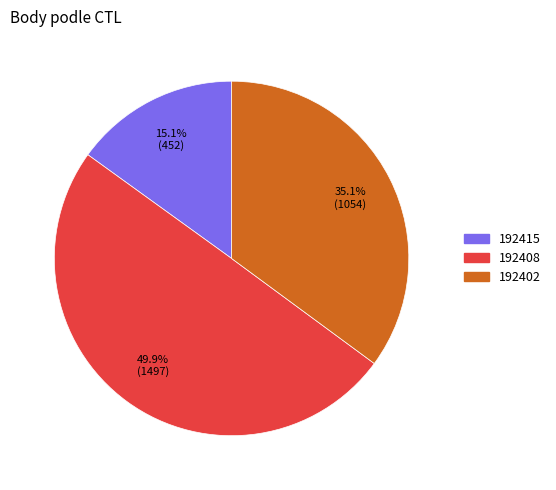

To the nearest percent, what is the difference between the 192402 and 192408 slice percentages?

15%